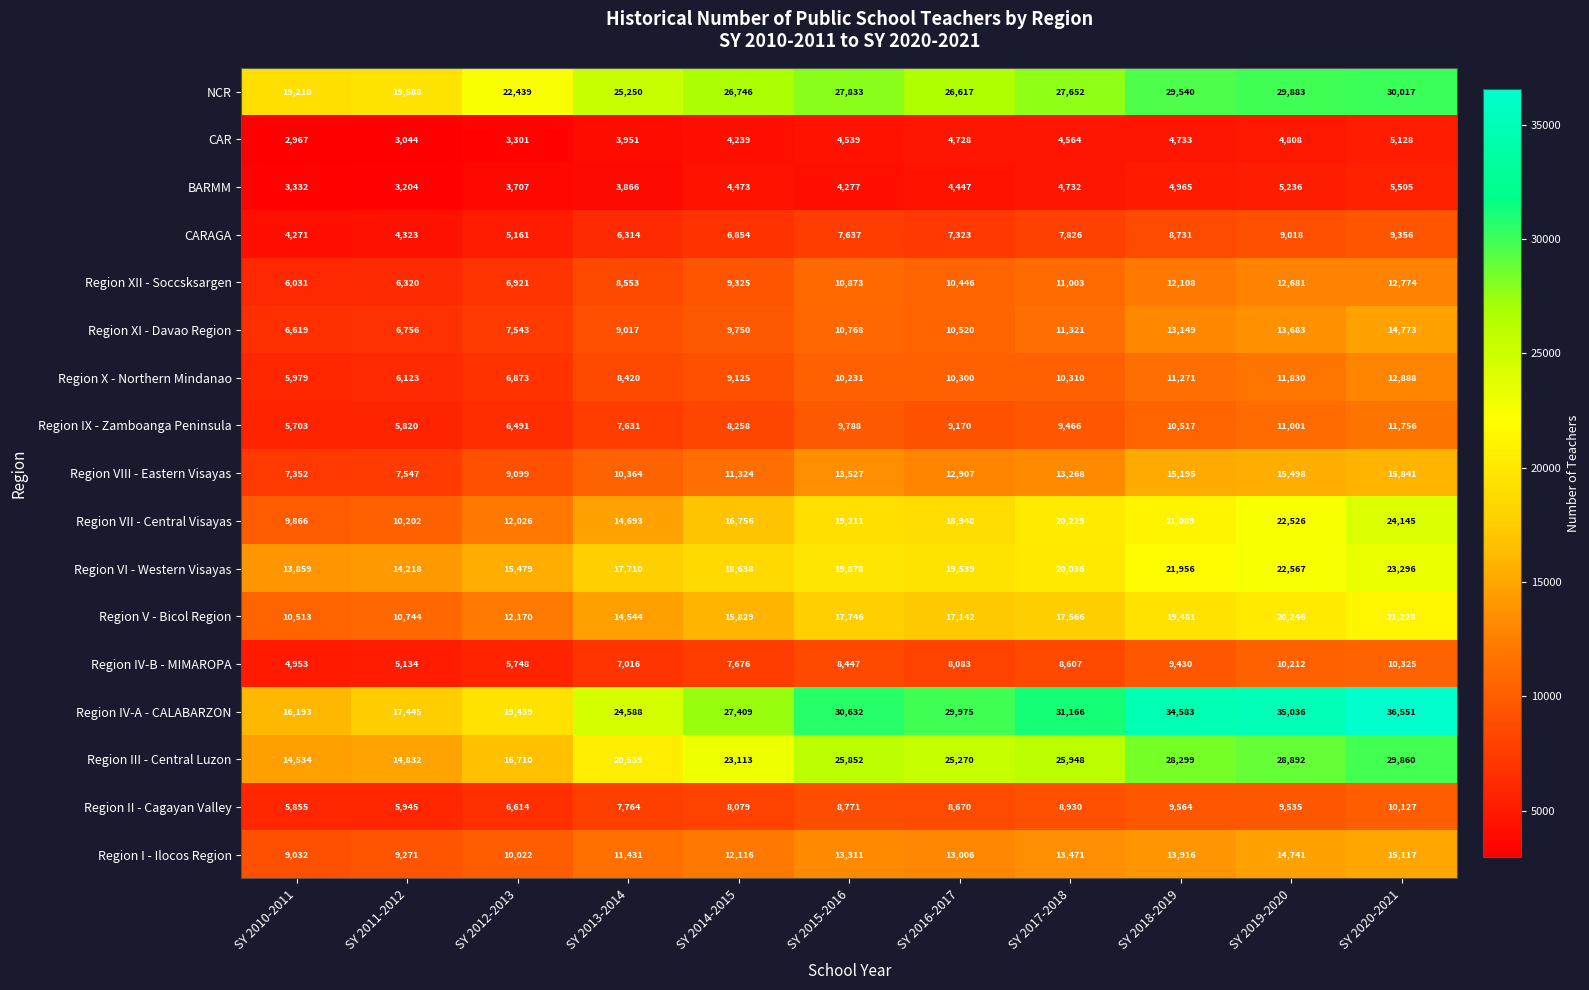

What is the total value across all series at SY 2011-2012?

150516